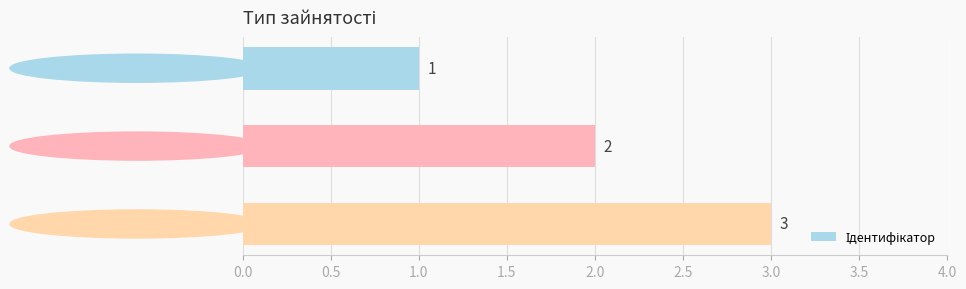

Count the values in the range 1 to 3.

3